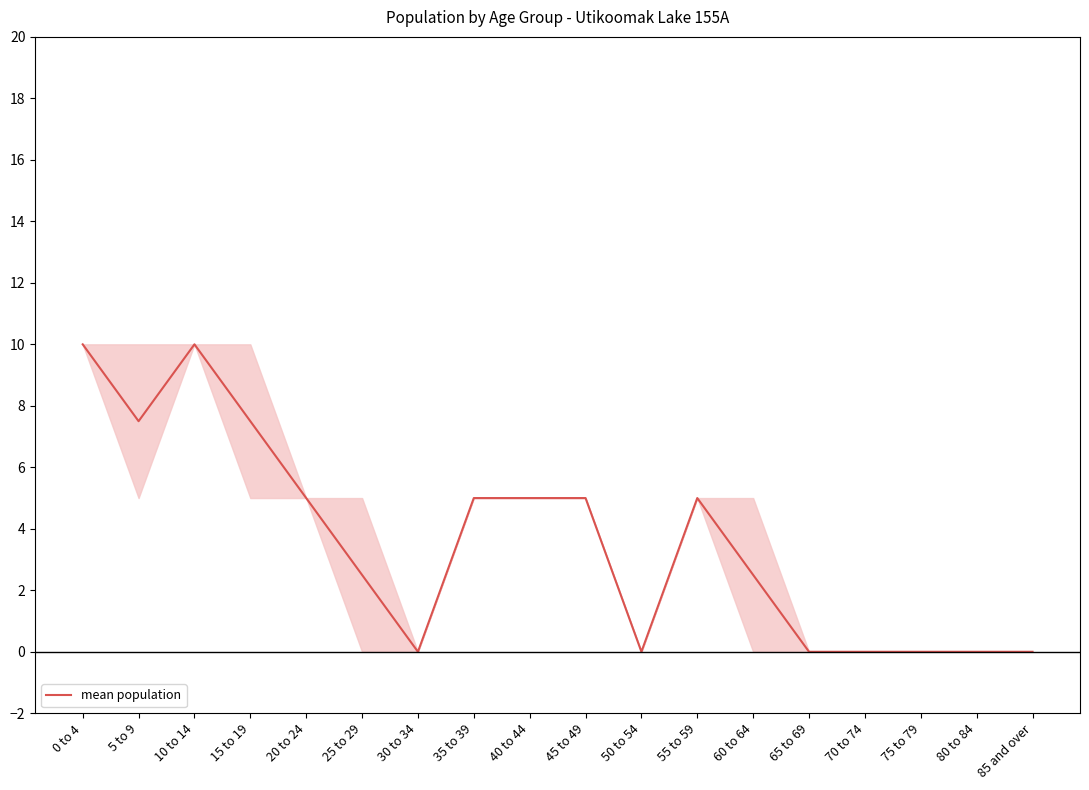

At which category does the data reach its first local peak?

10 to 14